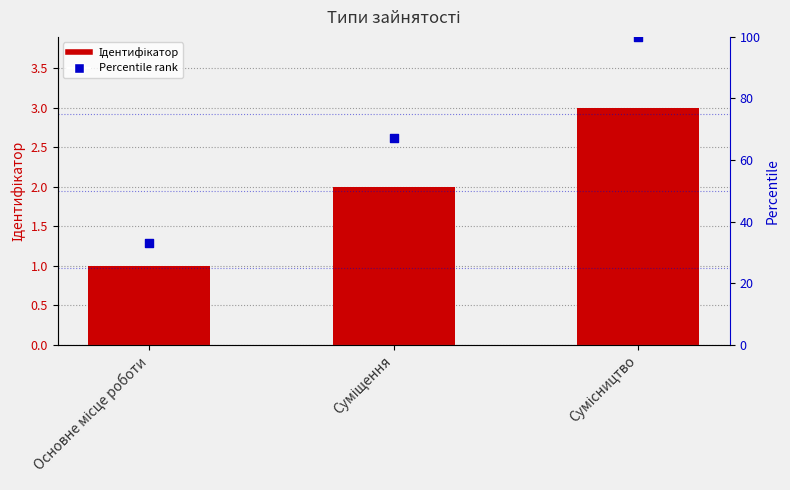

What is the total value across all series at Суміщення?

69